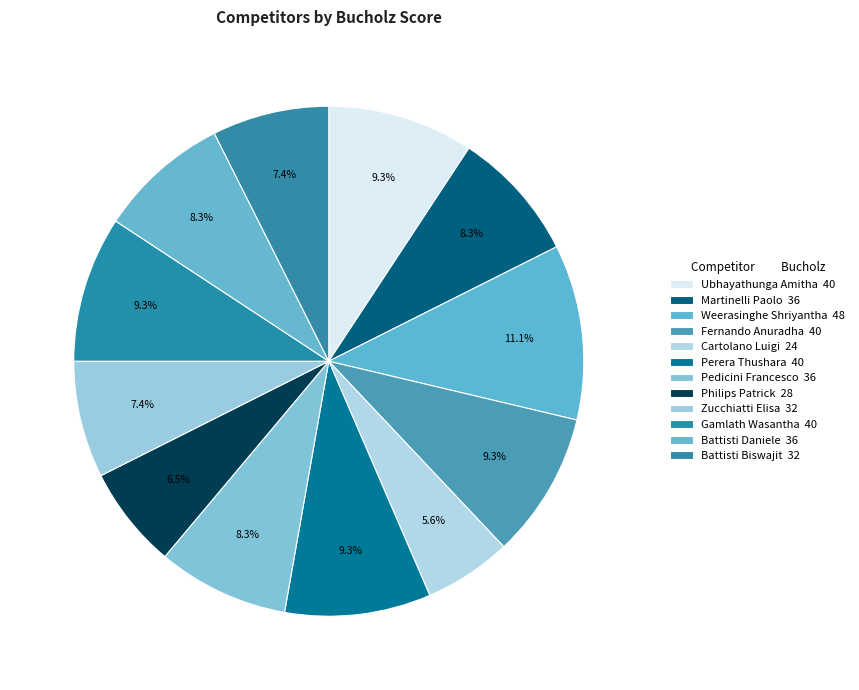

What portion of the pie excludes Cartolano Luigi?

94.4%